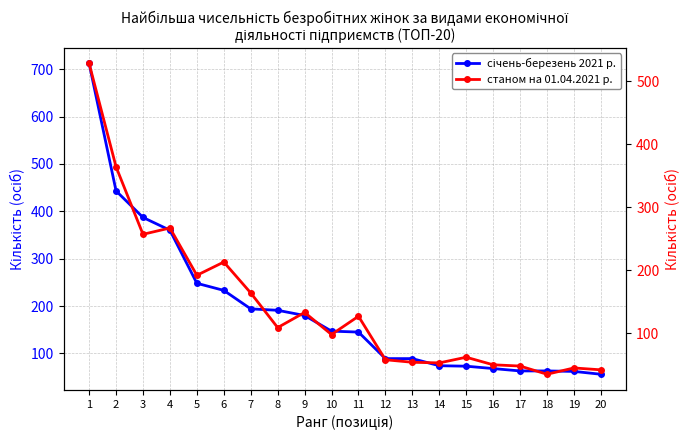

At which category does the chart reach its minimum across all series?

18